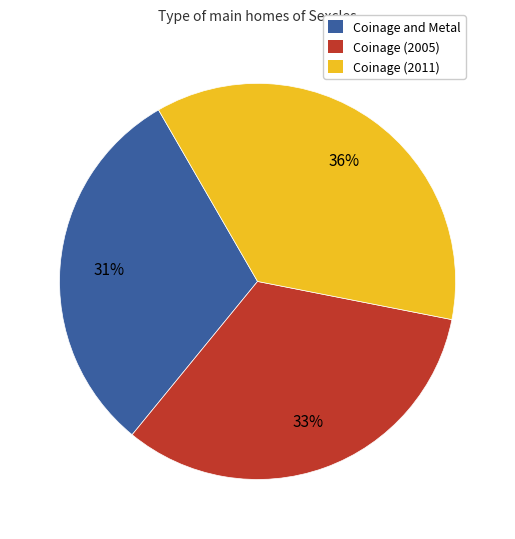

Is the sum of Coinage (2011) and Coinage (2005) greater than half?

Yes